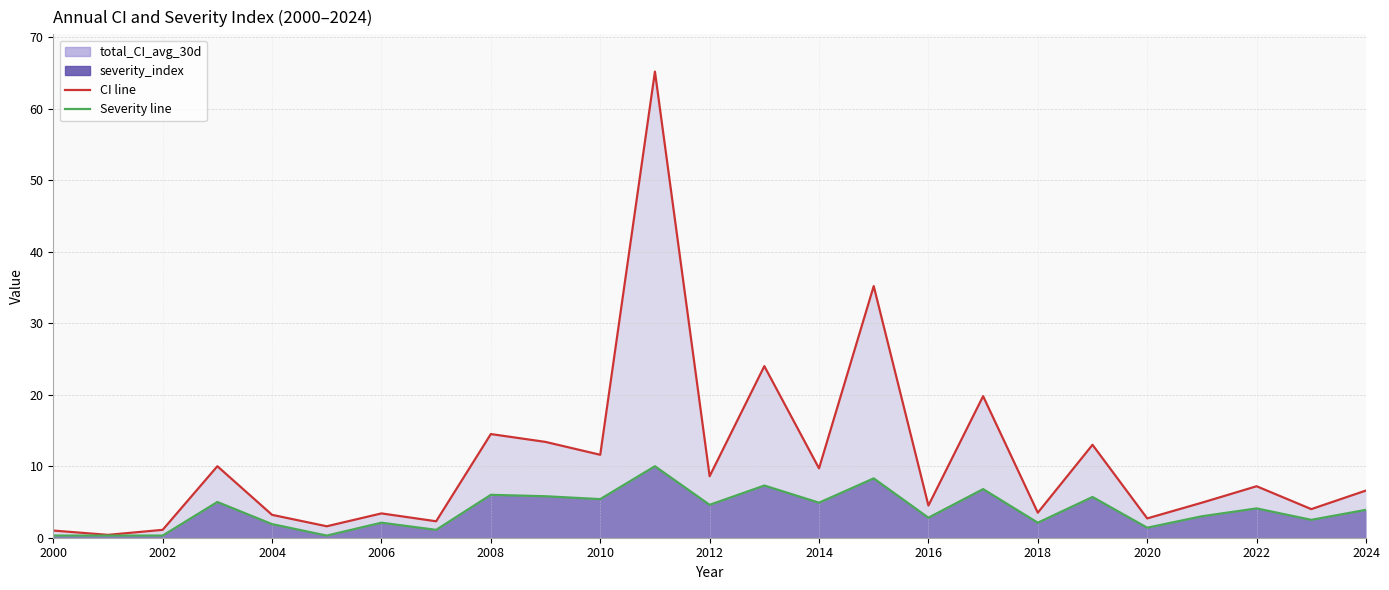

What is the total value across all series at 2021?

7.9